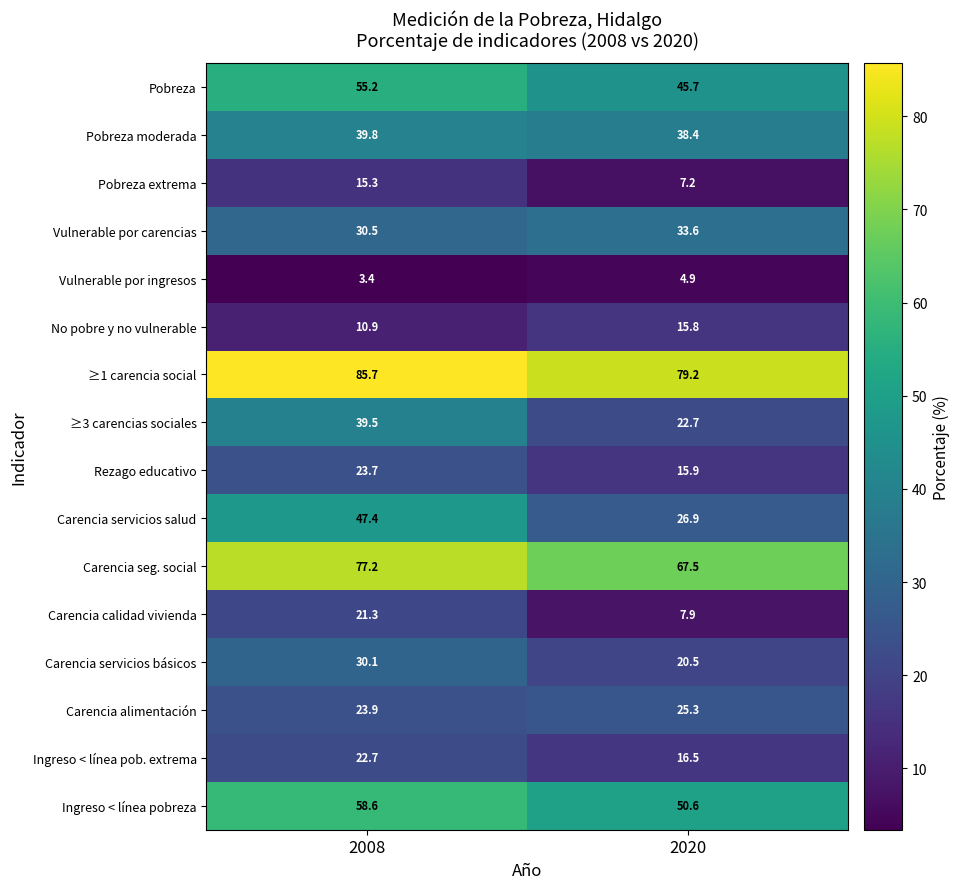

Which series has the widest spread of values?

Carencia servicios salud